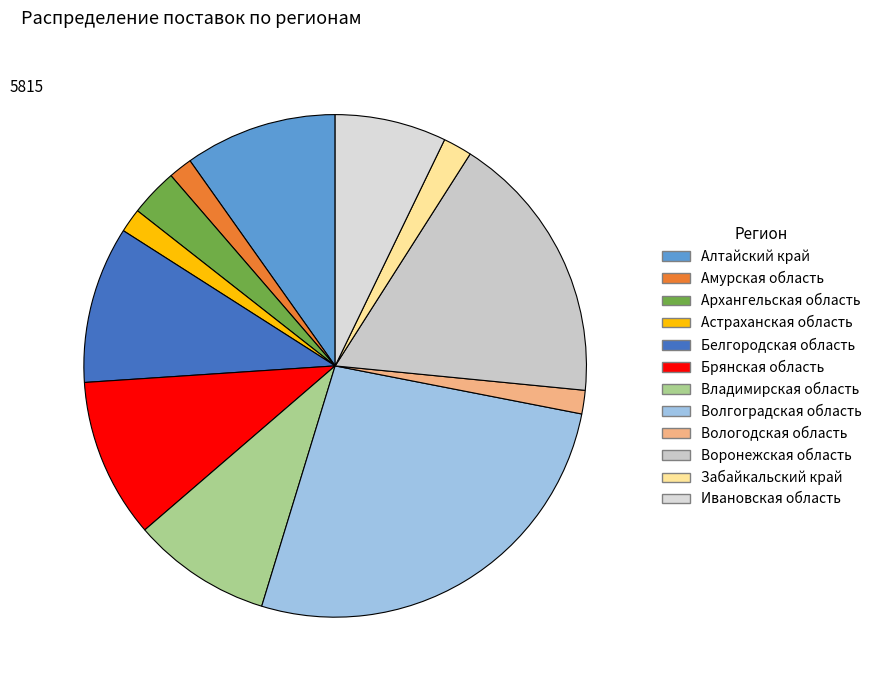

Approximately how many times larger is the value at Владимирская область compared to Астраханская область?

5.8